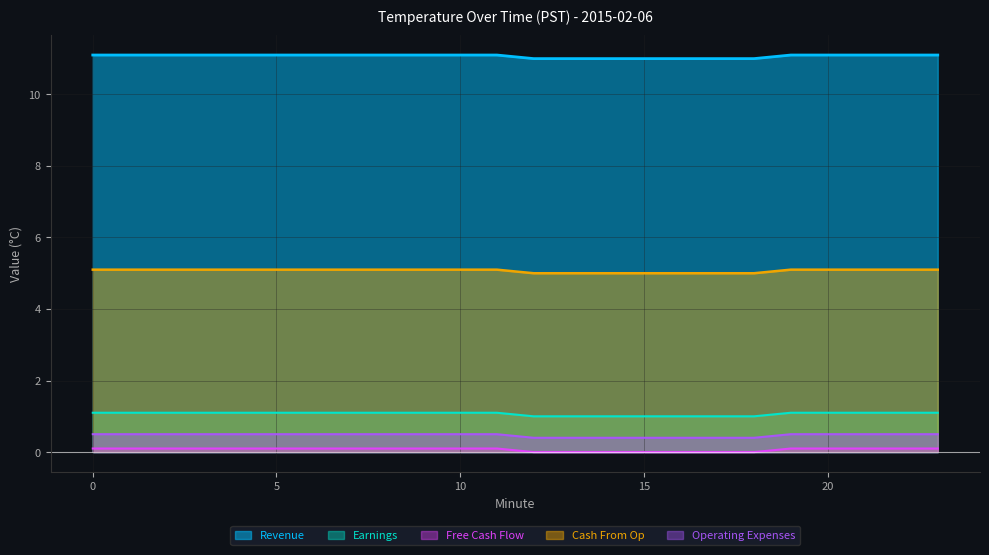

The value of Revenue at 15 is 6.1. True or false?

False